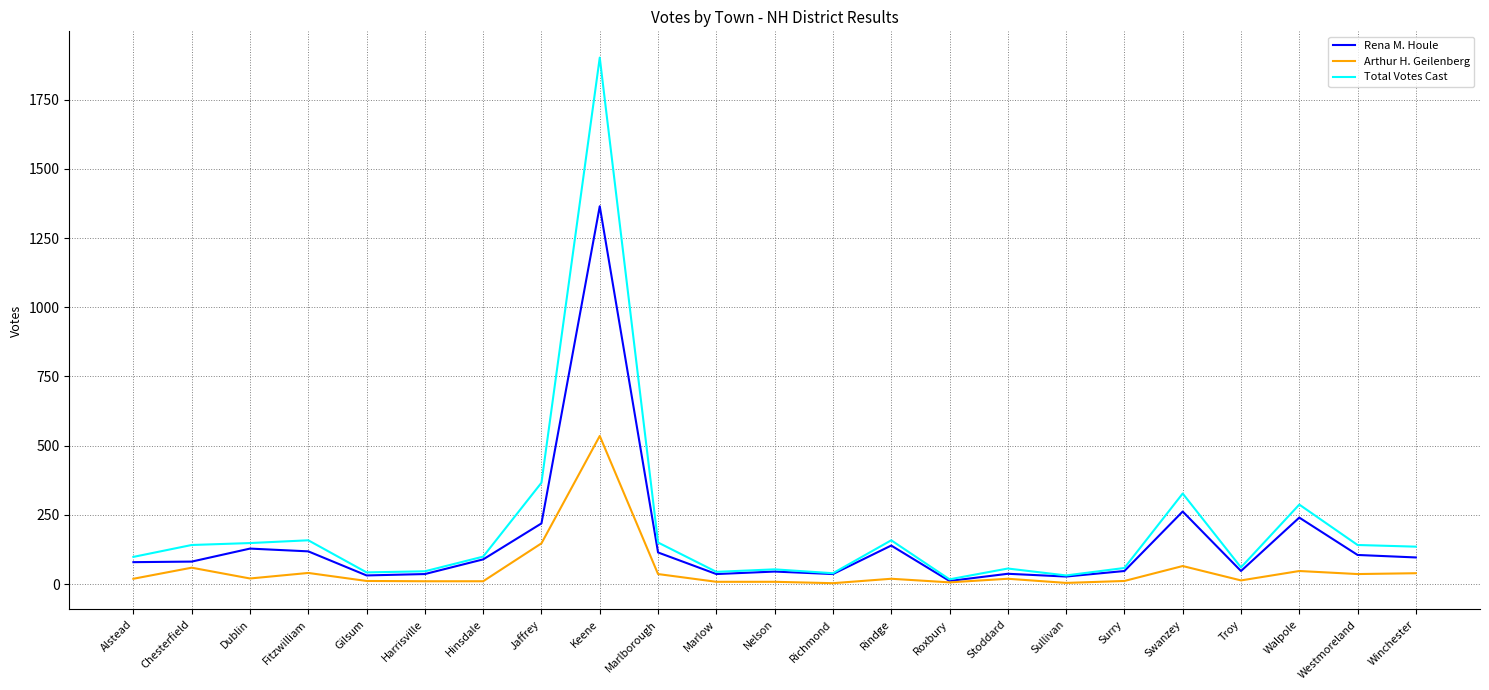

At how many categories does at least one series exceed 1894?

1